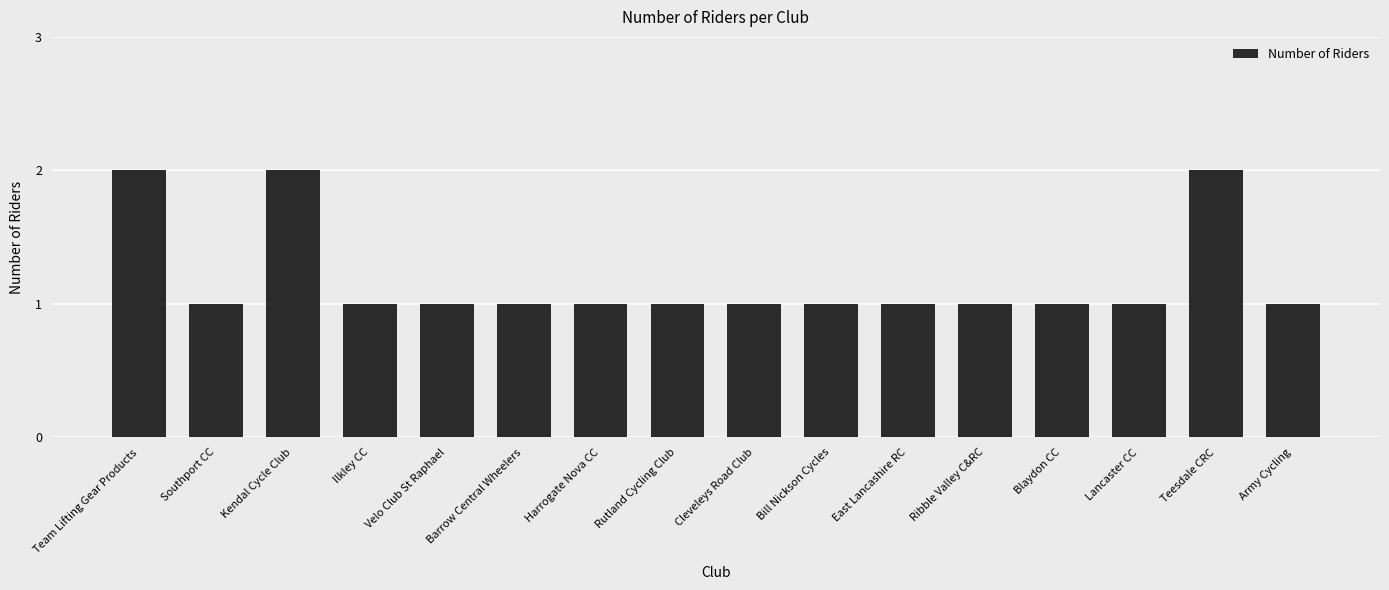

What is the sum of all values?

19